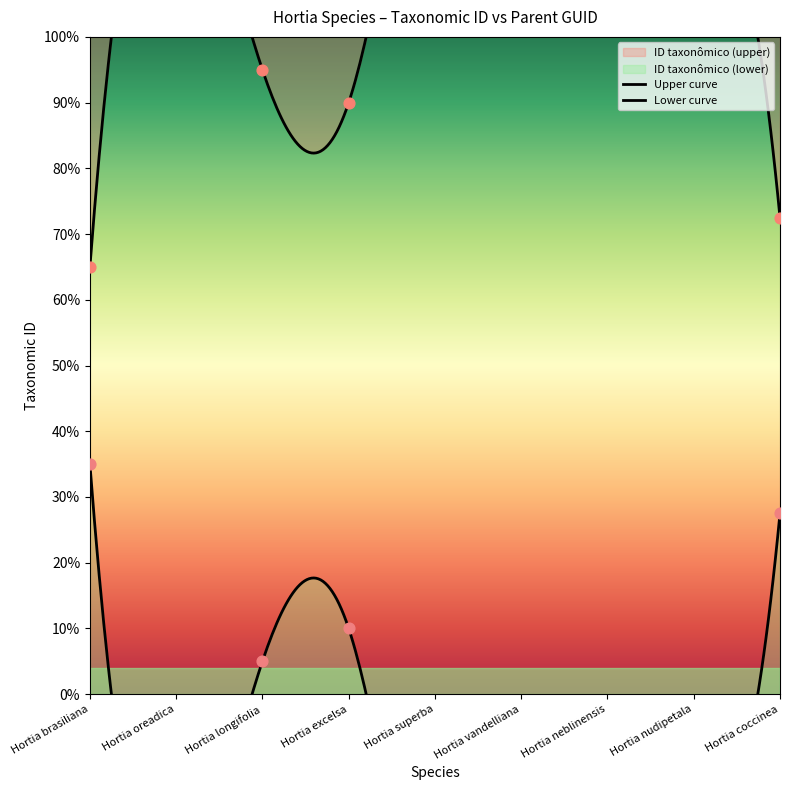

What is the ratio of the value at Hortia brasiliana to the value at Hortia oreadica?

0.5